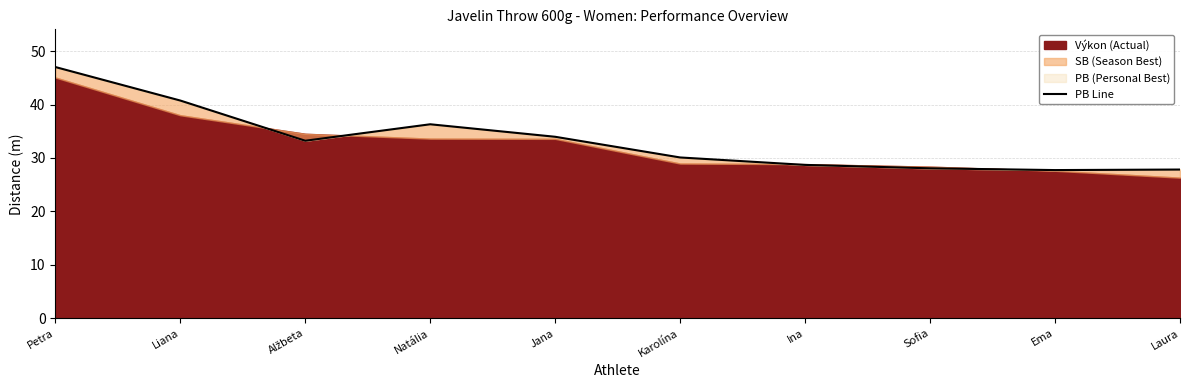

What is the value of the 1st point from the left?

47.0